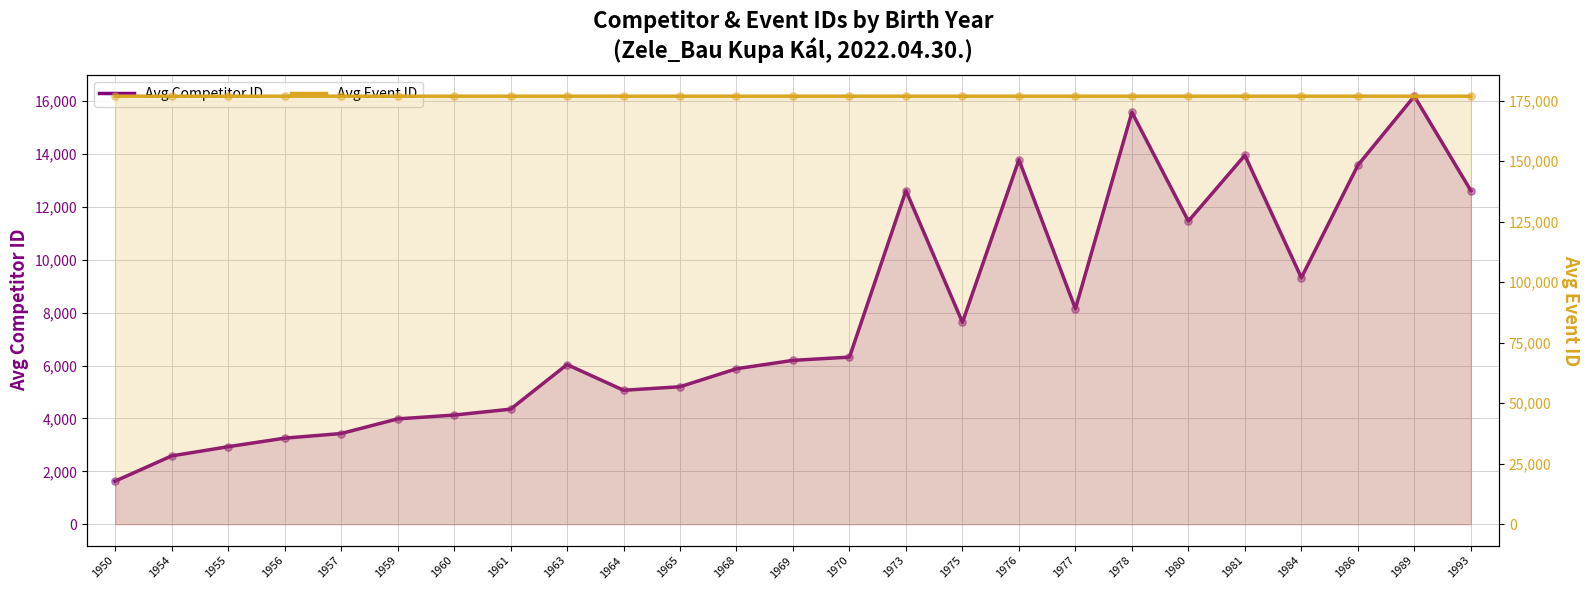

Is the value of Avg Event ID at 1957 greater than the value of Avg Competitor ID at 1993?

Yes